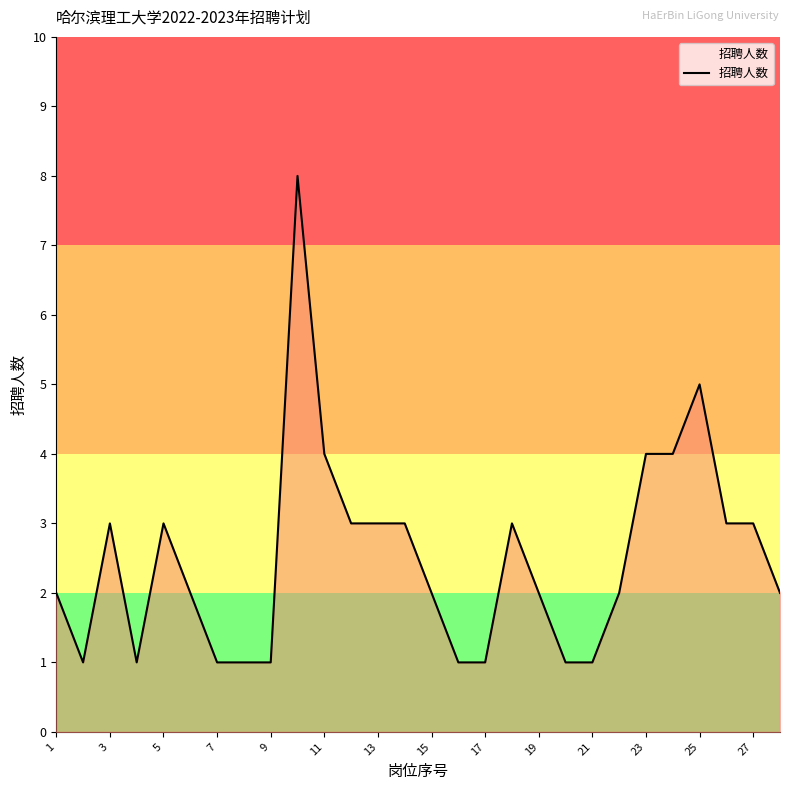

What is the difference between the maximum and minimum values?

7